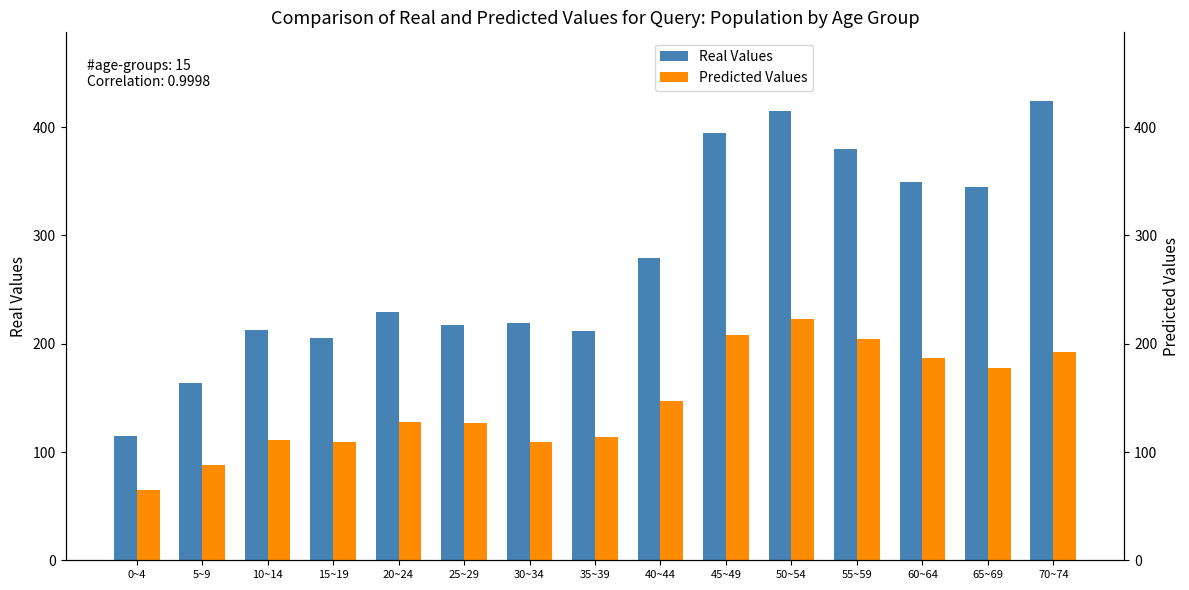

How many bars are there in each group?

2